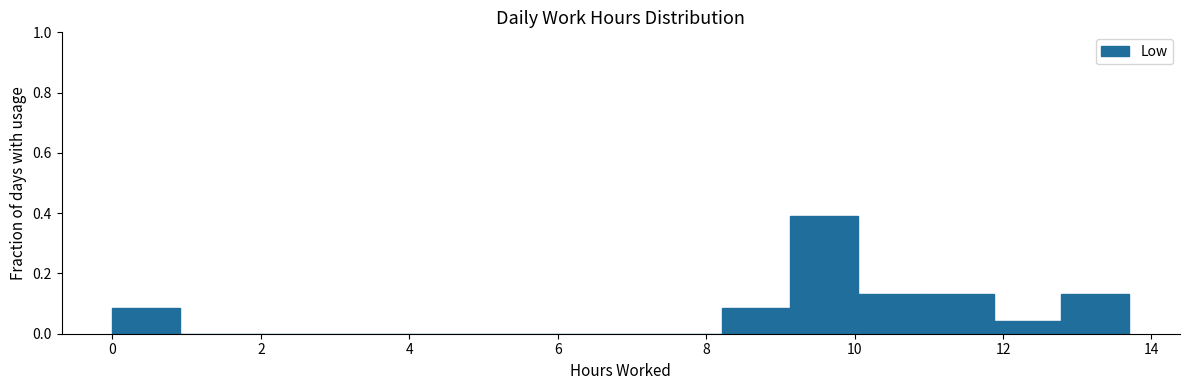

Reading left to right, transcribe this chart: for each bar, give the range it covers on the x-axis and its height. Neither the bar edges nor the heights are printed on the chart, so give them approximately, as read against the axes.

0.0 to 1.0: 0.08
1.0 to 1.8: 0
1.8 to 2.8: 0
2.8 to 3.6: 0
3.6 to 4.6: 0
4.6 to 5.4: 0
5.4 to 6.4: 0
6.4 to 7.4: 0
7.4 to 8.2: 0
8.2 to 9.2: 0.08
9.2 to 10.0: 0.40
10.0 to 11.0: 0.14
11.0 to 11.8: 0.14
11.8 to 12.8: 0.04
12.8 to 13.8: 0.14